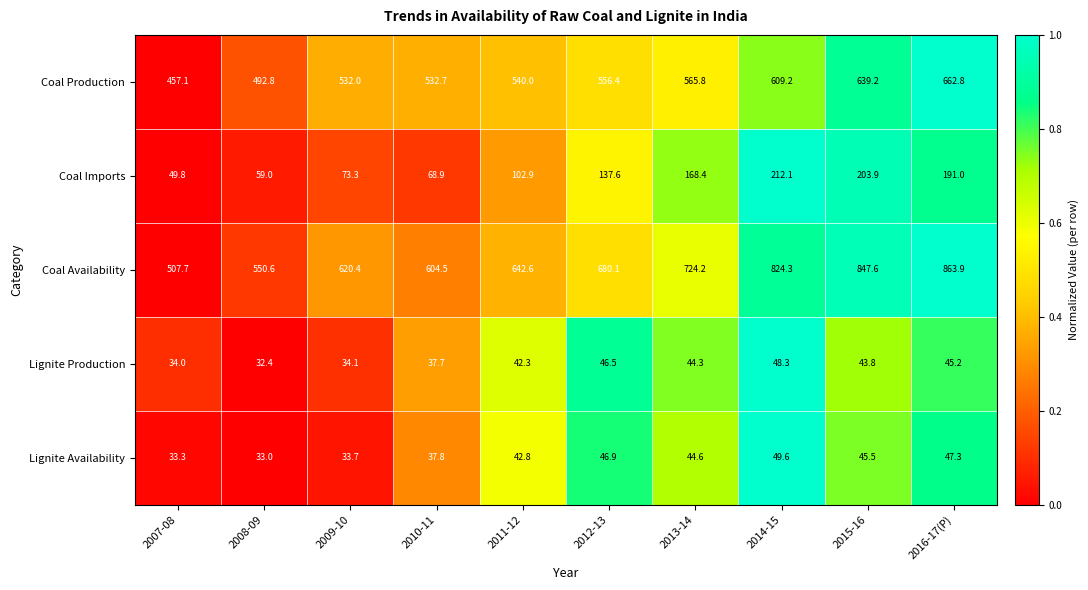

The Lignite Production series shows 21.4 at 2008-09. True or false?

False